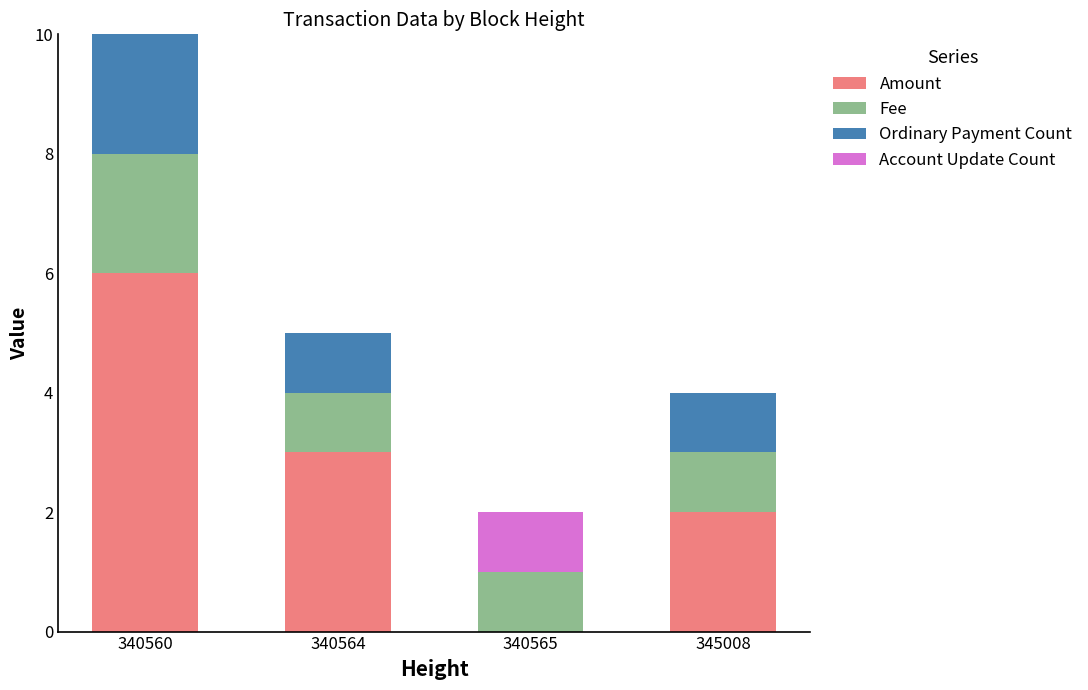

What is the total value across all series at 345008?

4.0